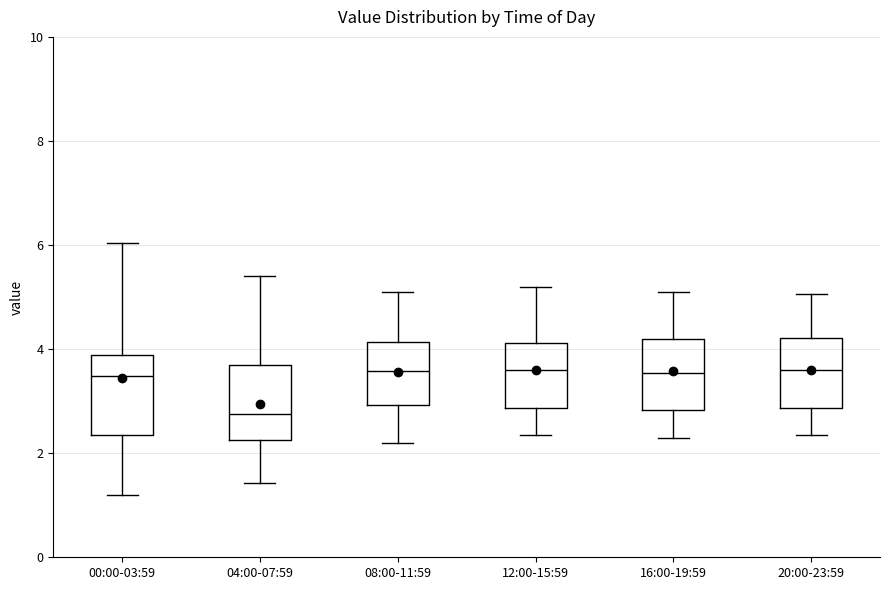

Where does the upper whisker of the box for 12:00-15:59 end on the y-axis? The values are not printed on the chart, so give them approximately, as read against the axis.

5.2